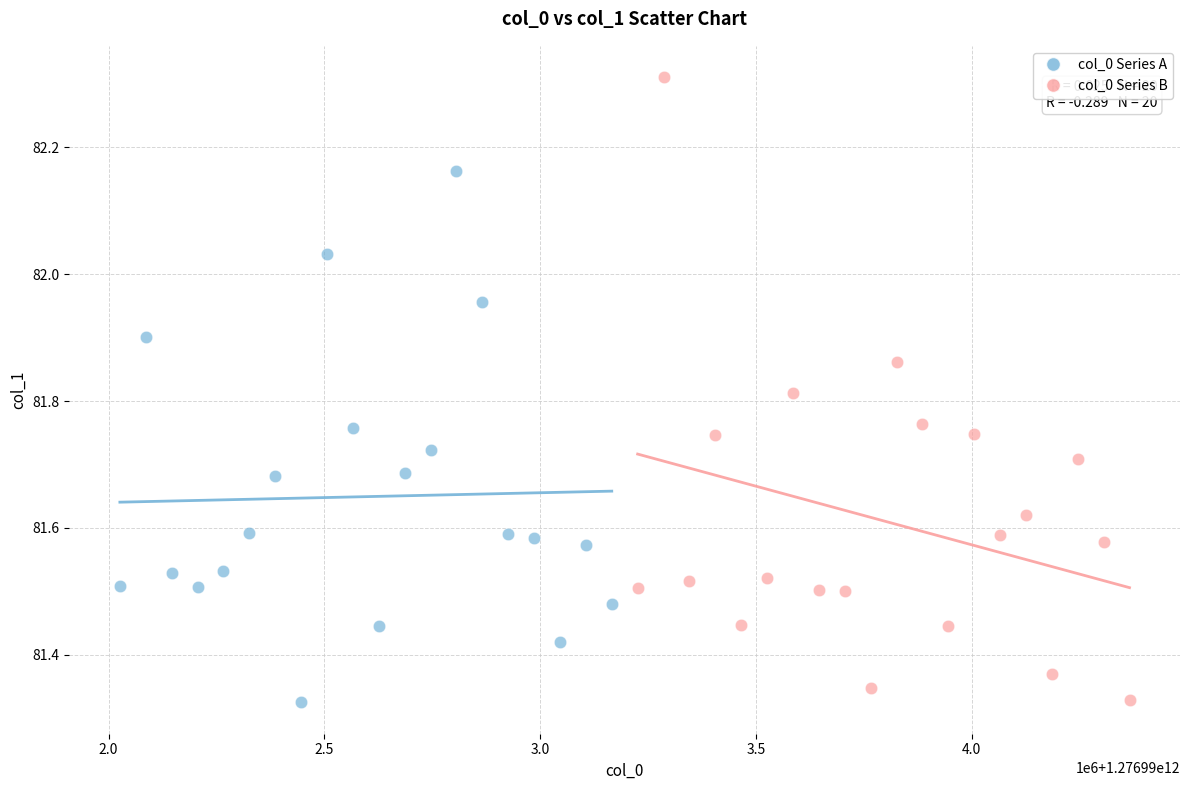

Which series has the widest spread of Y values?

col_0 Series B